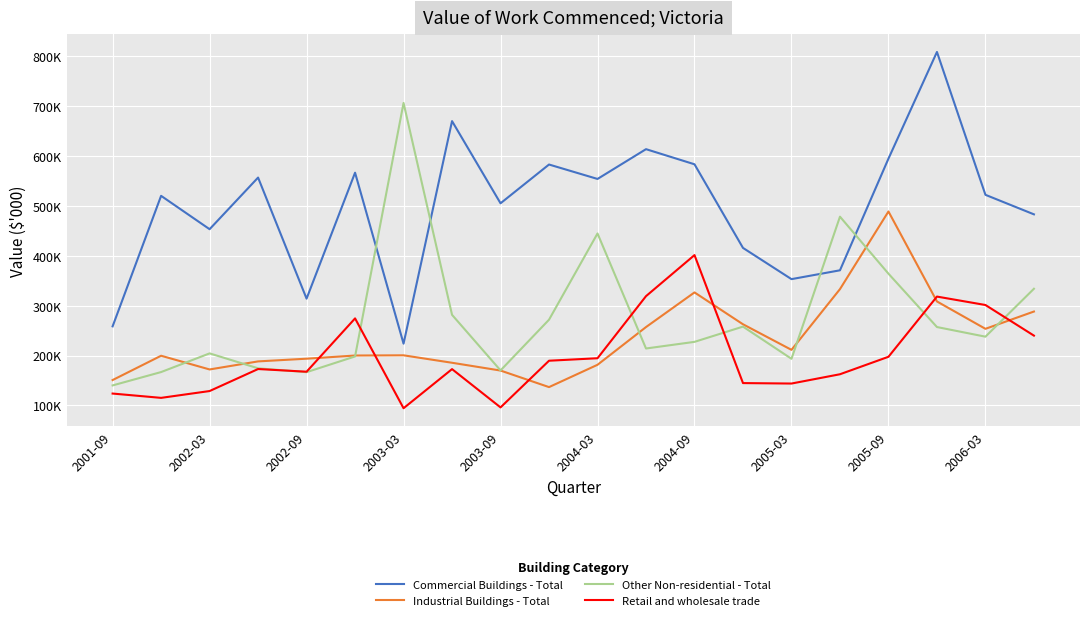

How many interior local valleys does the Other Non-residential - Total series have?

5